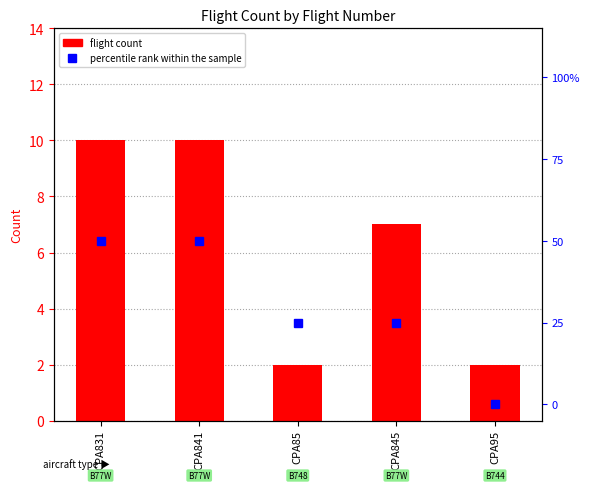

What is the total value across all series at CPA85?

27